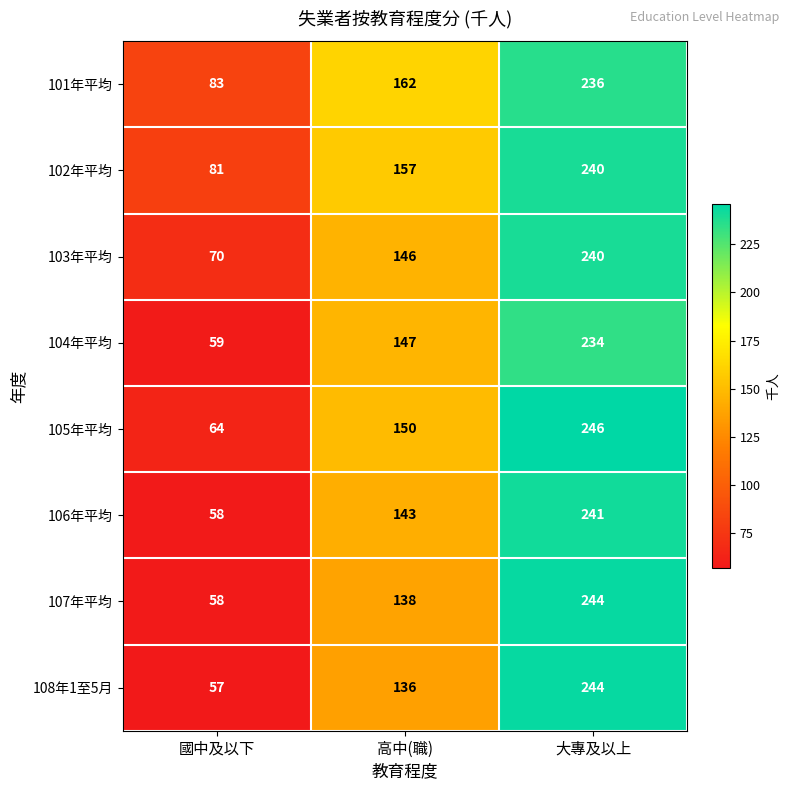

The value of 103年平均 at 高中(職) is 146. True or false?

True